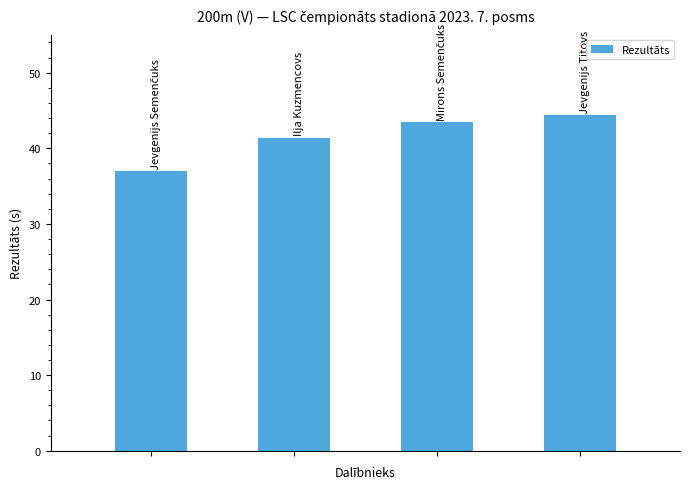

What is the value of the 1st bar from the left?

37.0